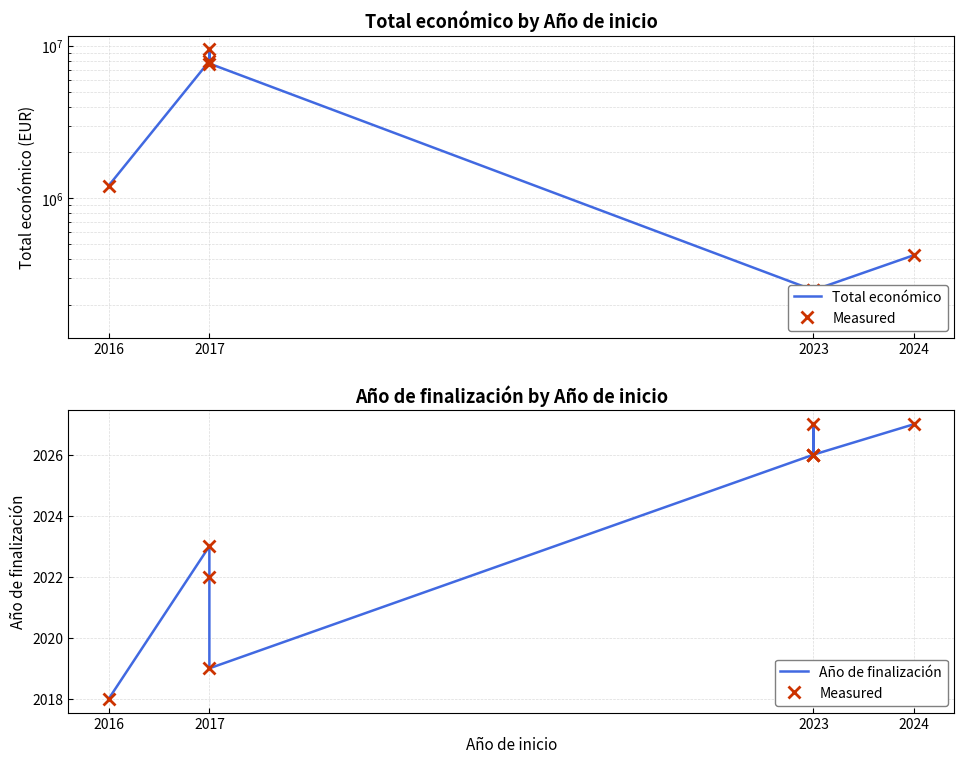

The value of Measured at 2016 is 2018. True or false?

True